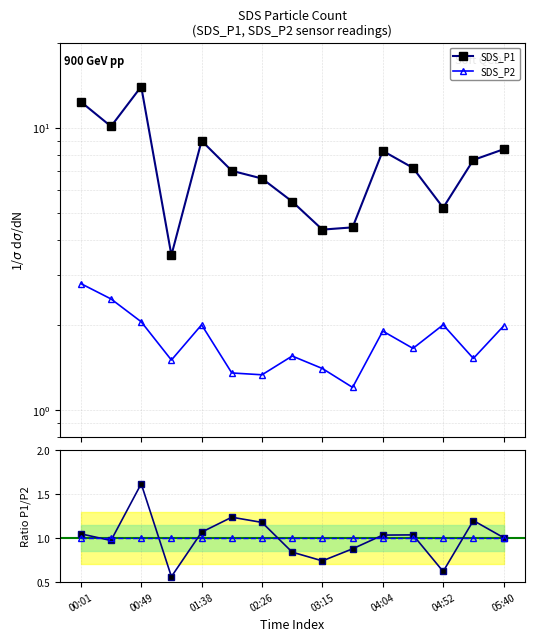

Rank the categories by SDS_P1 value from highest to lowest.

00:49, 00:01, 00:25, 01:38, 05:40, 04:04, 05:16, 04:28, 02:02, 02:26, 02:51, 04:52, 03:39, 03:15, 01:13